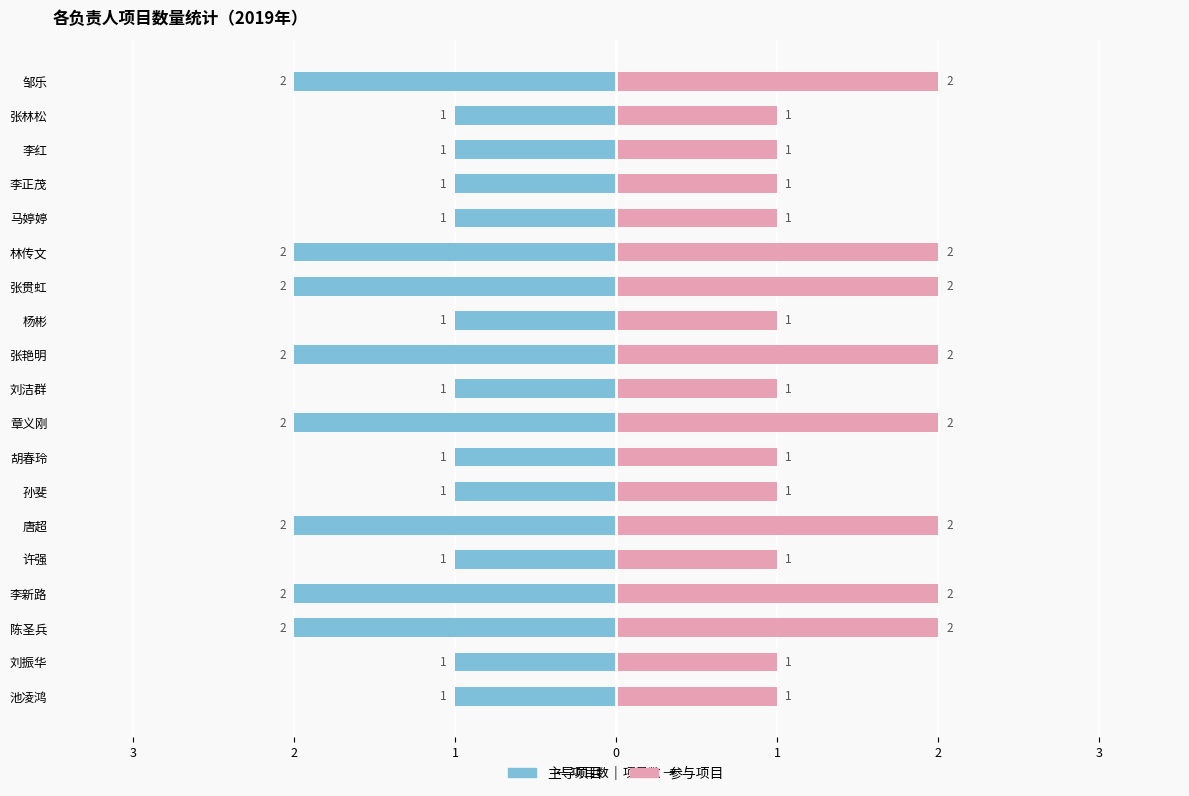

What is the average value of the 项目(右) series?

1